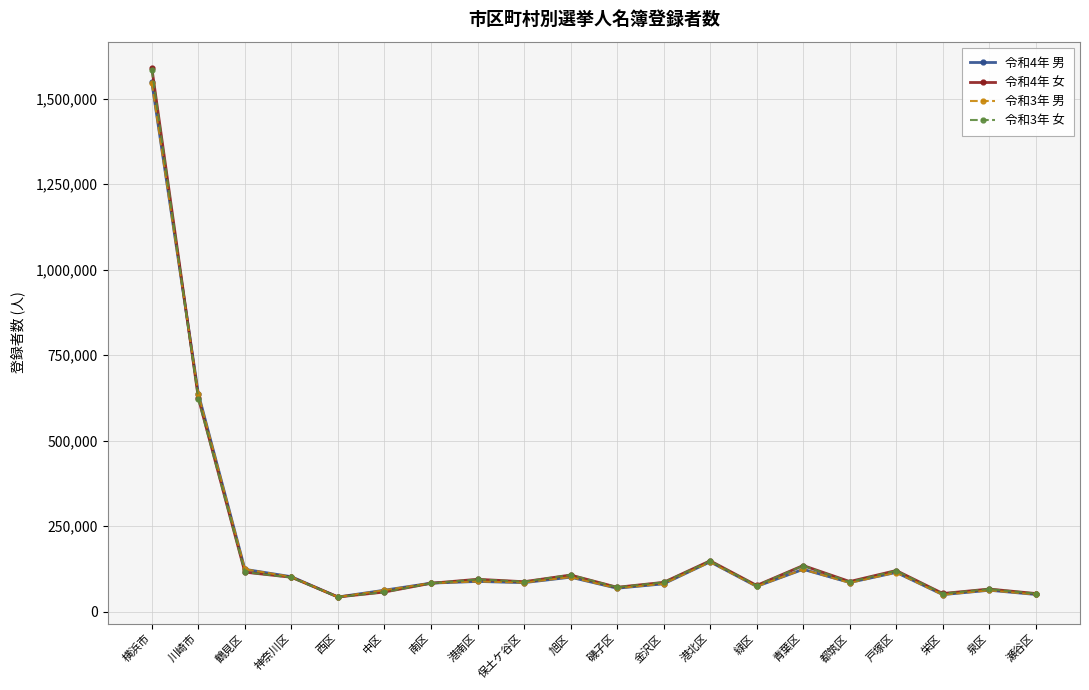

The 令和4年 女 series shows 147110 at 保土ケ谷区. True or false?

False